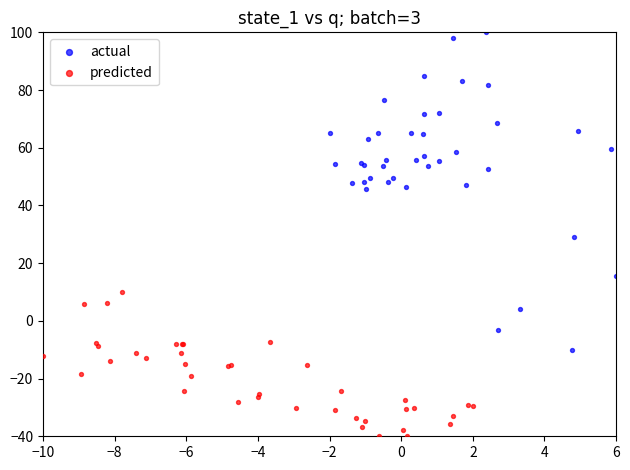

Which series has the largest Y range (max minus min)?

actual